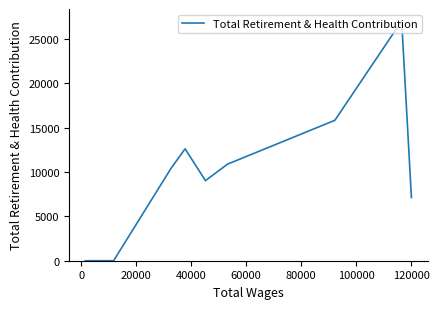

What is the sum of all values?

92878